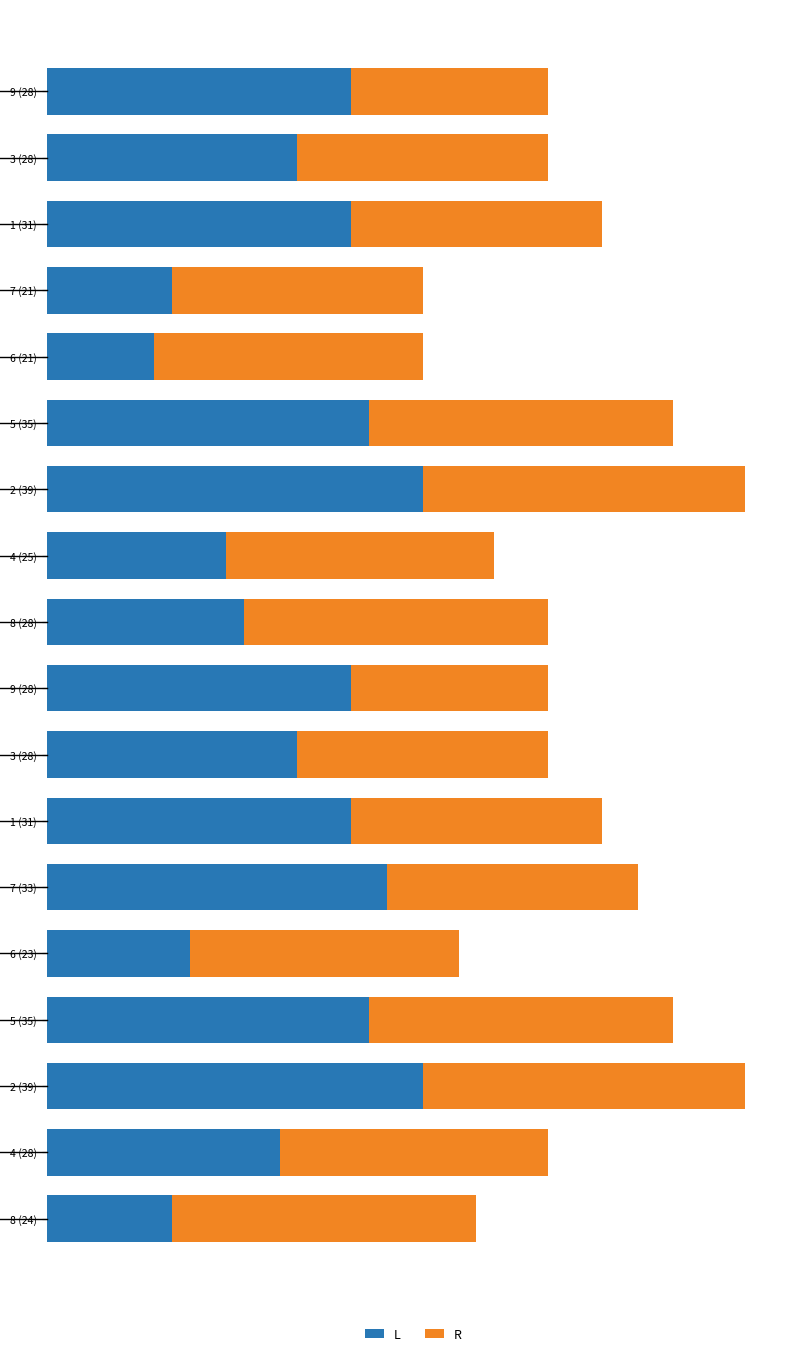

What are all the series names shown in the legend?

L, R